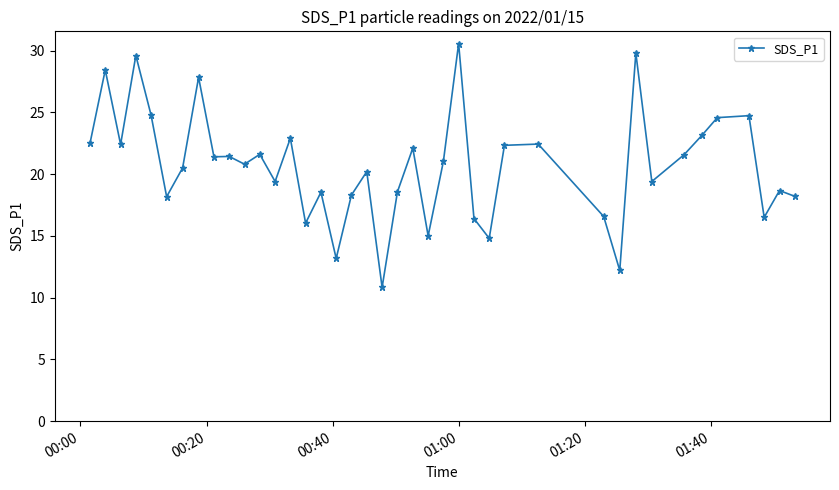

What is the difference between the second highest and minimum values?

19.0